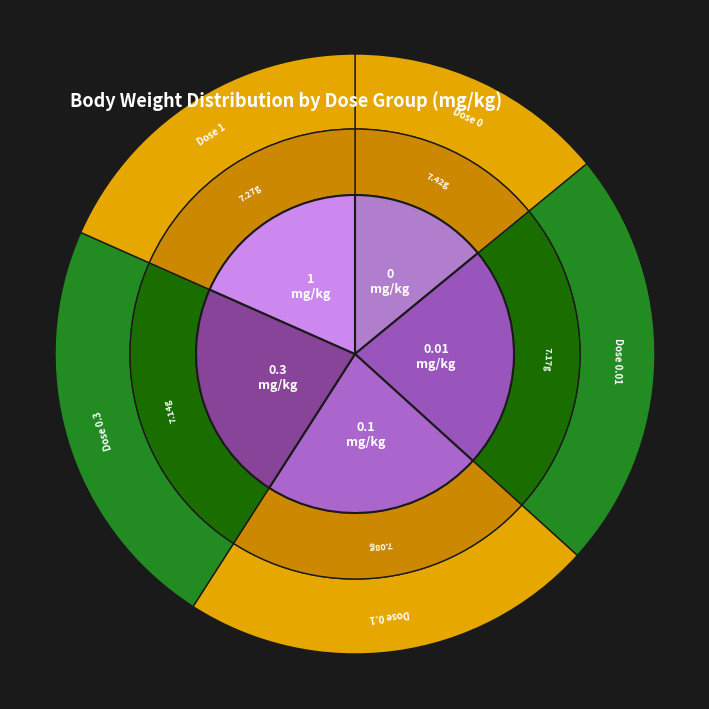

What percentage do 0.1 and 0.01 together represent?

39.7%